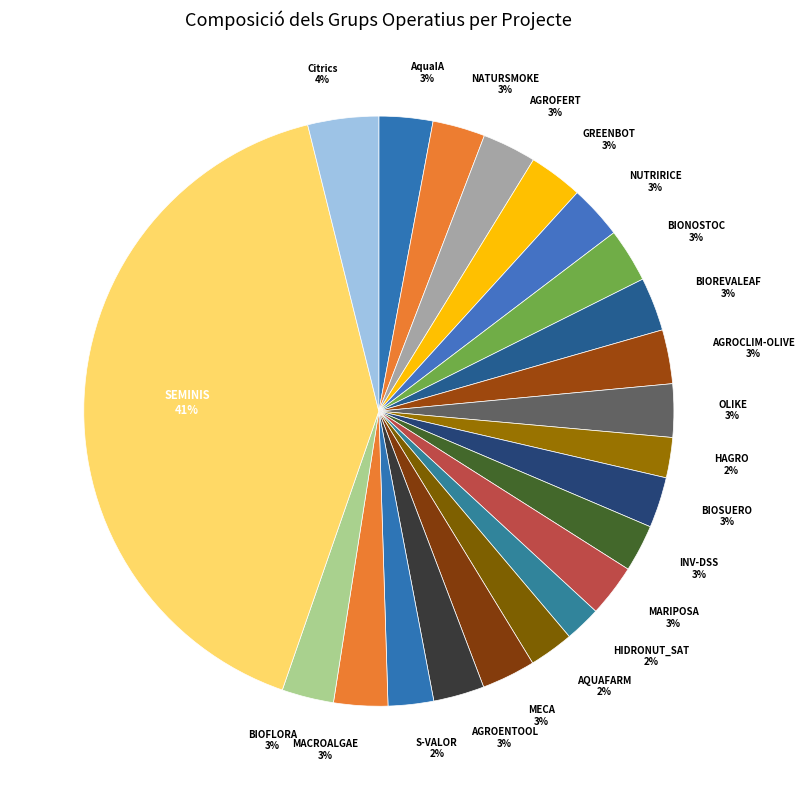

Approximately how many times larger is the value at BIONOSTOC compared to NATURSMOKE?

1.0